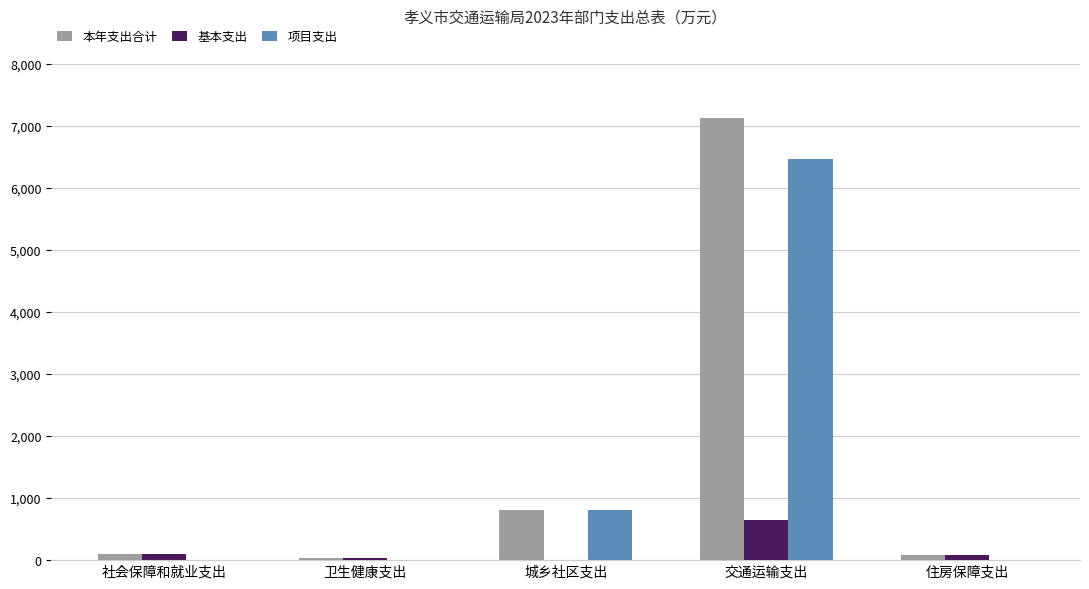

How many values in the 本年支出合计 series exceed 105?

3